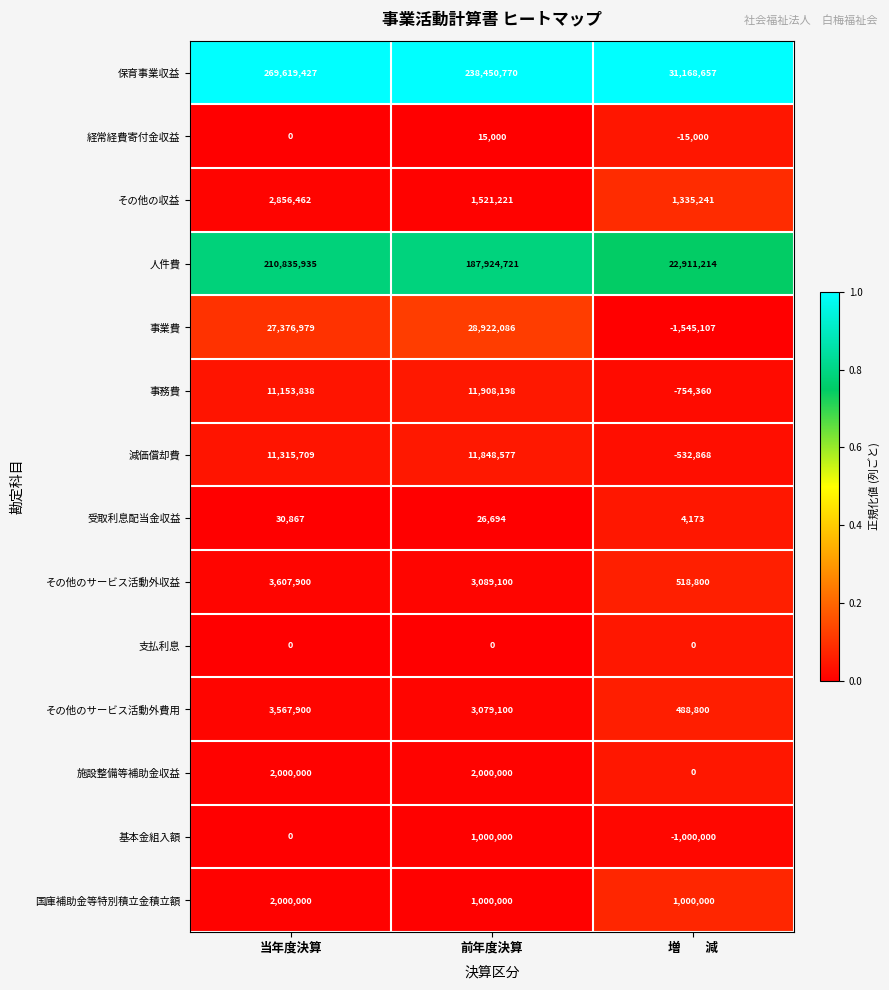

List the labels in order of 人件費 value, largest first.

当年度決算, 前年度決算, 増　　減